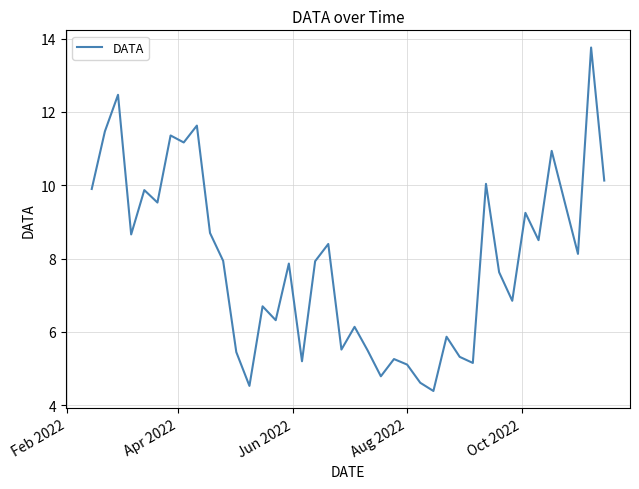

What is the difference between the maximum and minimum values?

9.4